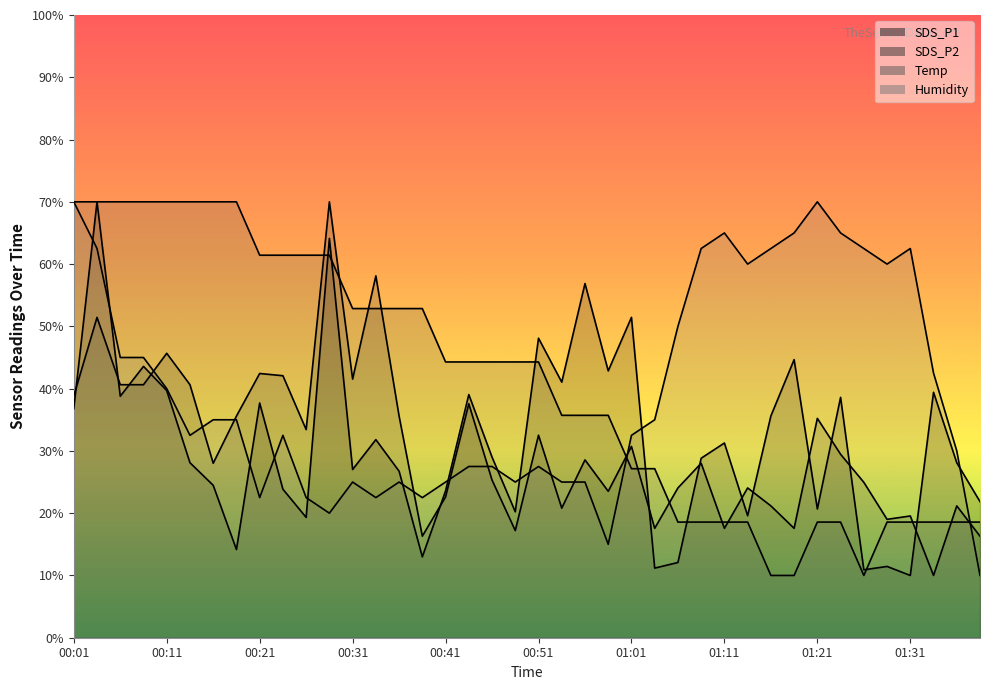

At 01:14, list the series in order from smallest to largest.

Temp, SDS_P1, SDS_P2, Humidity